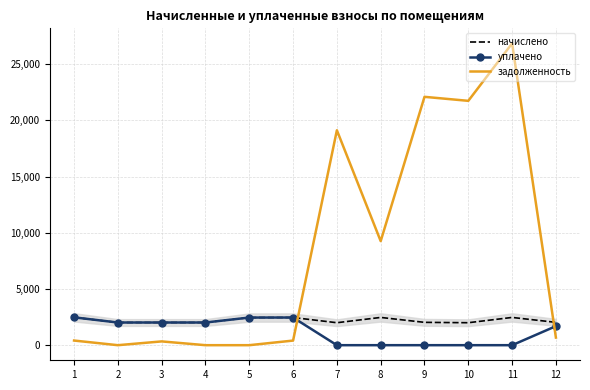

What is the maximum value for уплачено?

2477.6